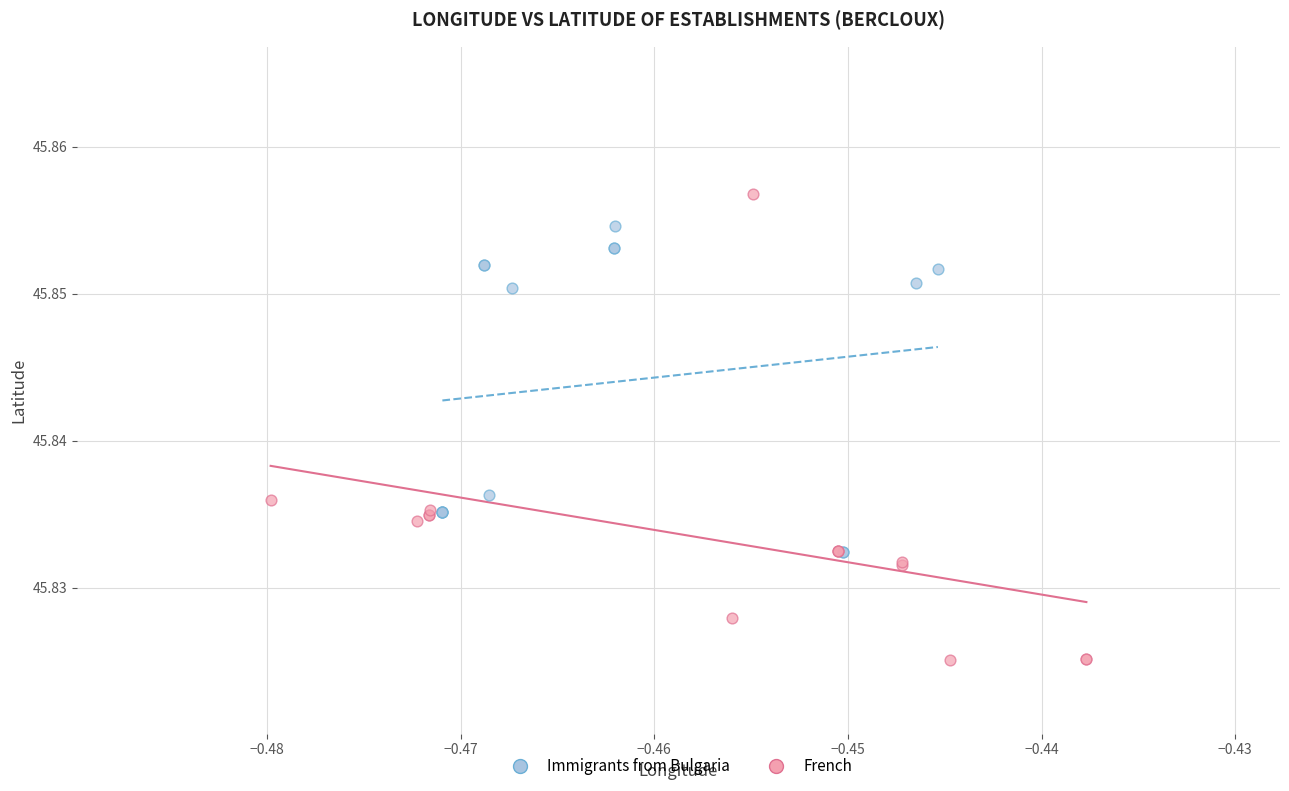

Which series has the widest spread of Y values?

French